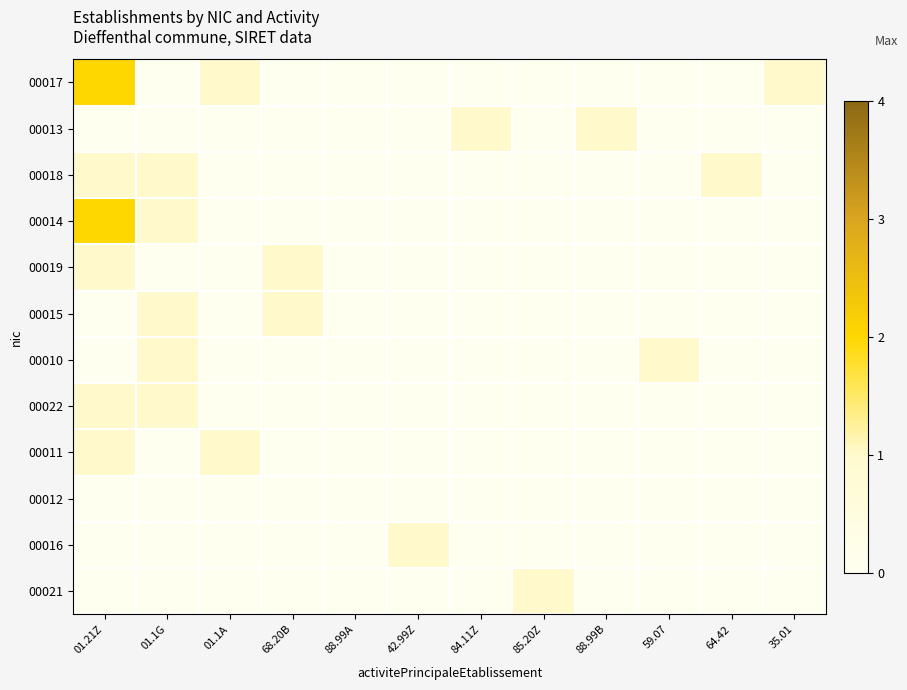

Which series has the largest range (max minus min)?

00017